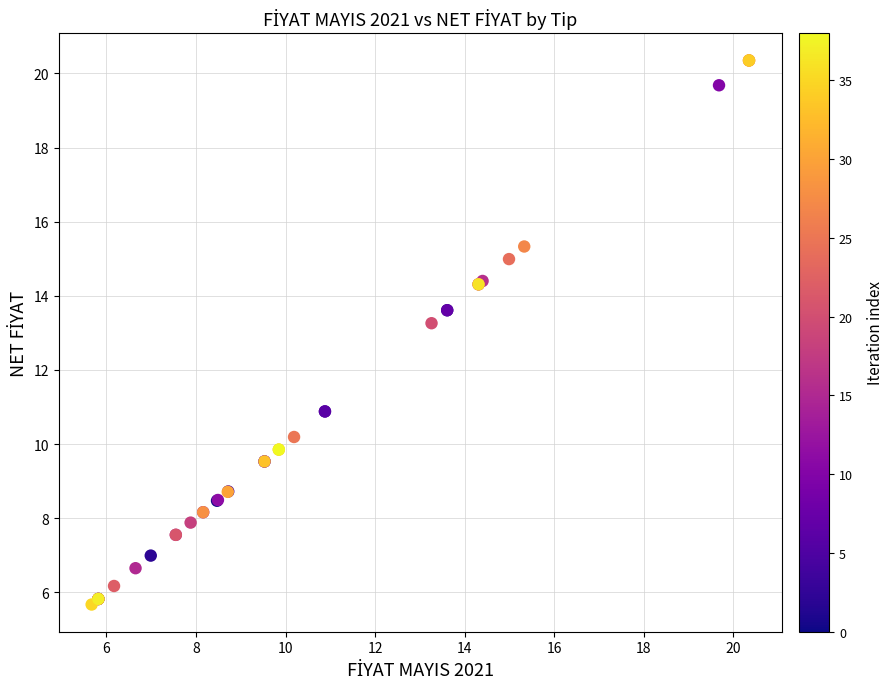

What Y value in the scatter plot is closest to 13?

13.3